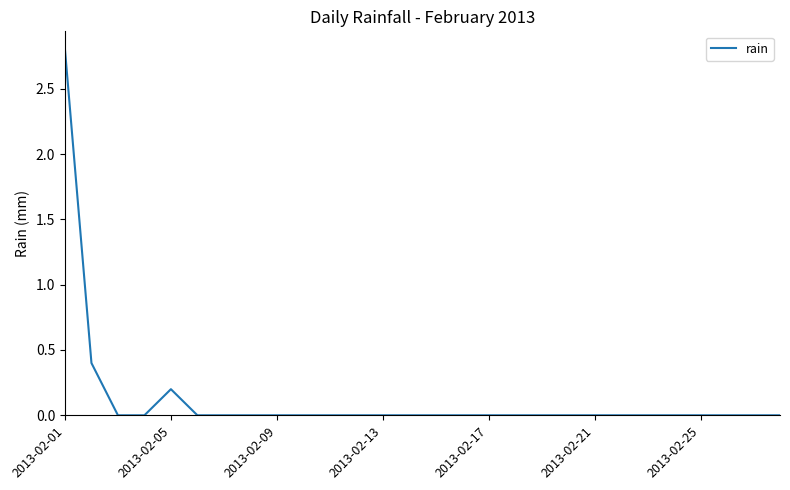

What is the difference between the maximum and minimum values?

2.8